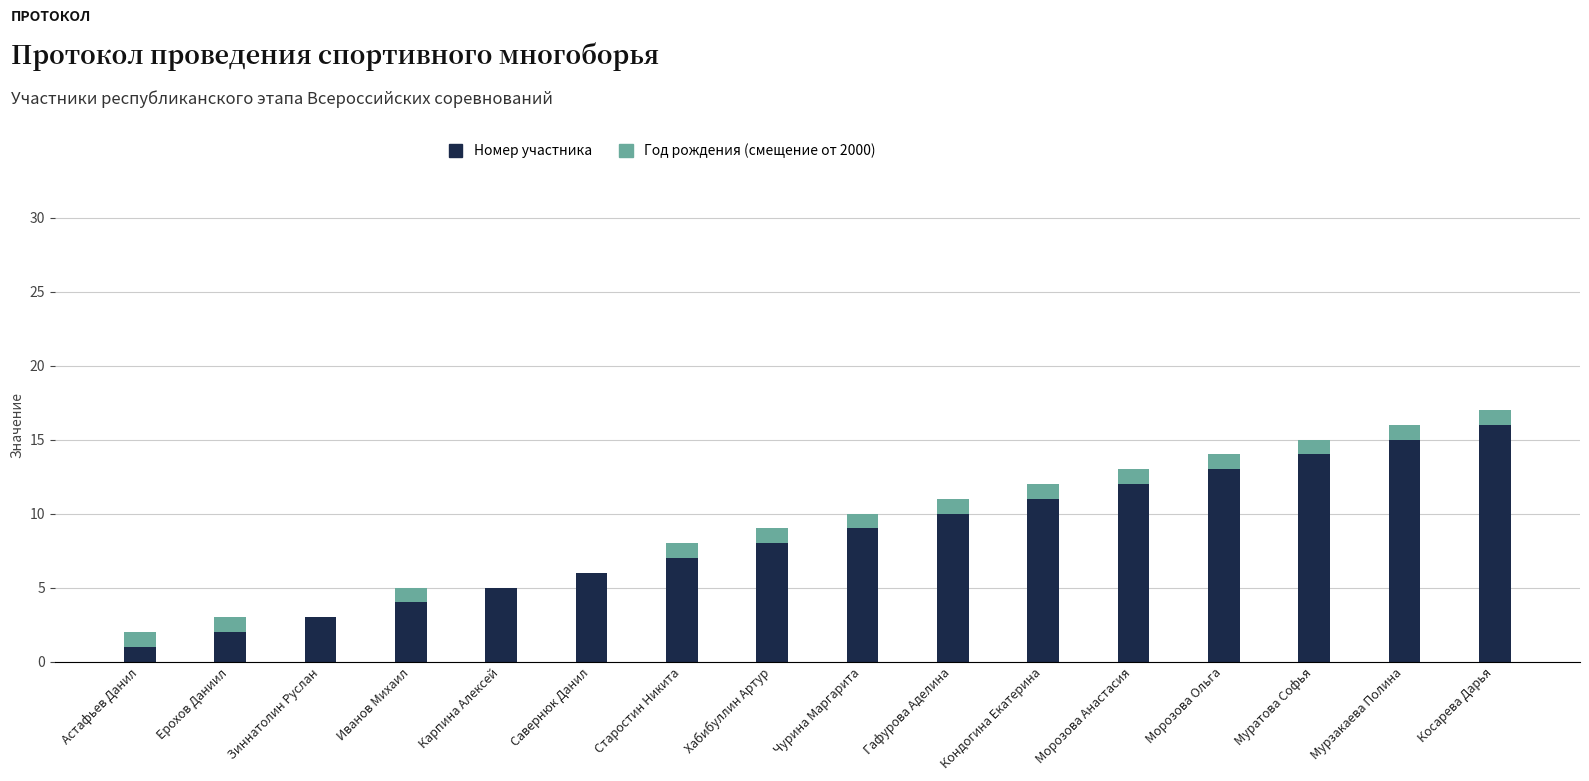

The Номер участника series shows 2 at Ерохов Даниил. True or false?

True